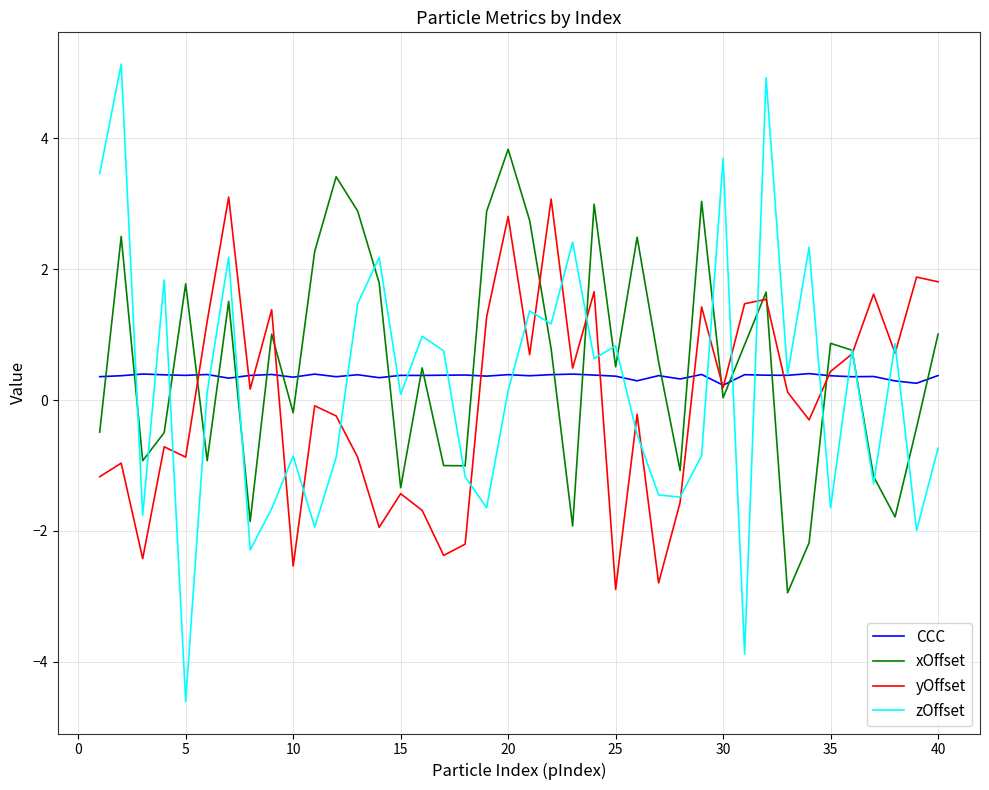

What is the maximum value shown in the chart?

5.1